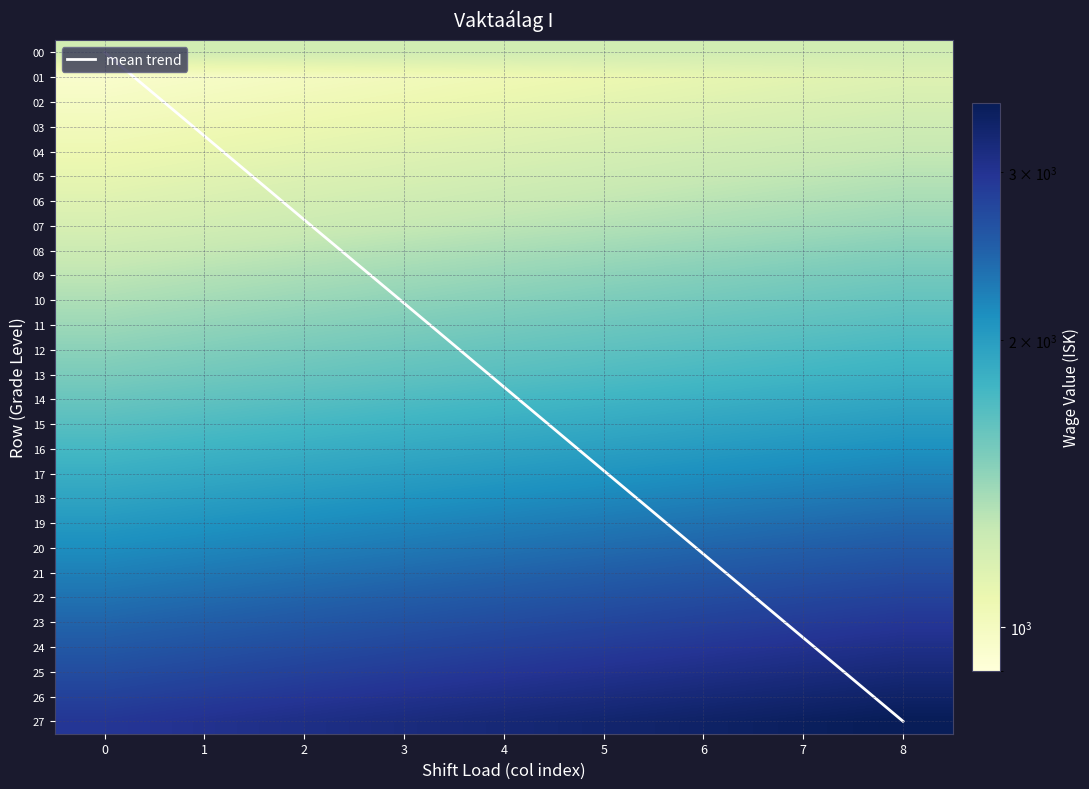

What is the sum of all mean trend values?

121.5